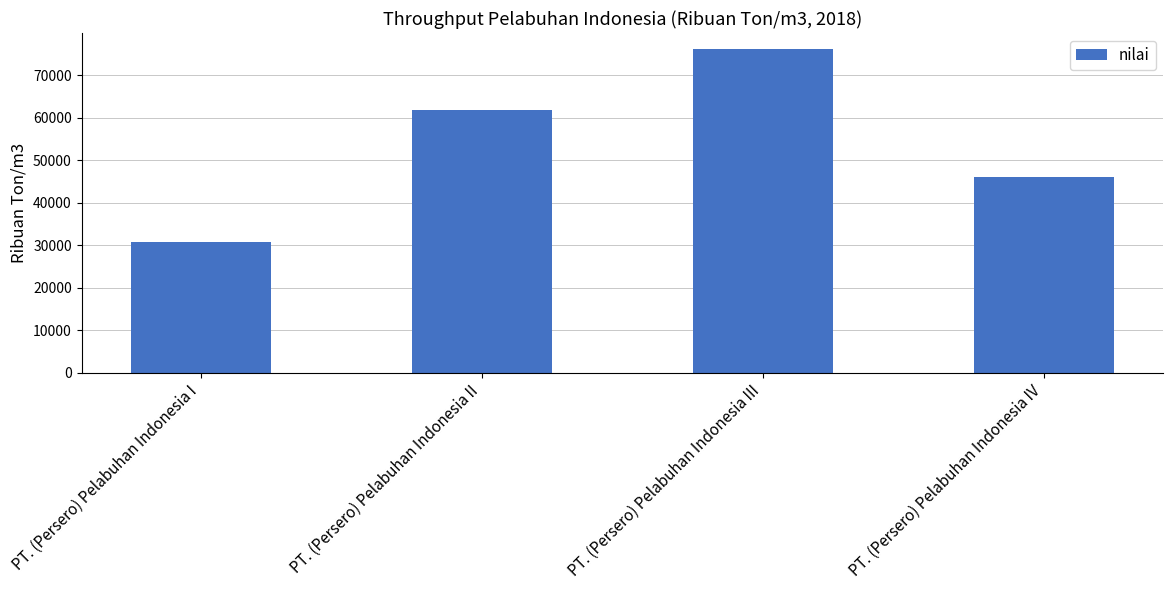

What is the change in value from PT. (Persero) Pelabuhan Indonesia III to PT. (Persero) Pelabuhan Indonesia IV?

-29955